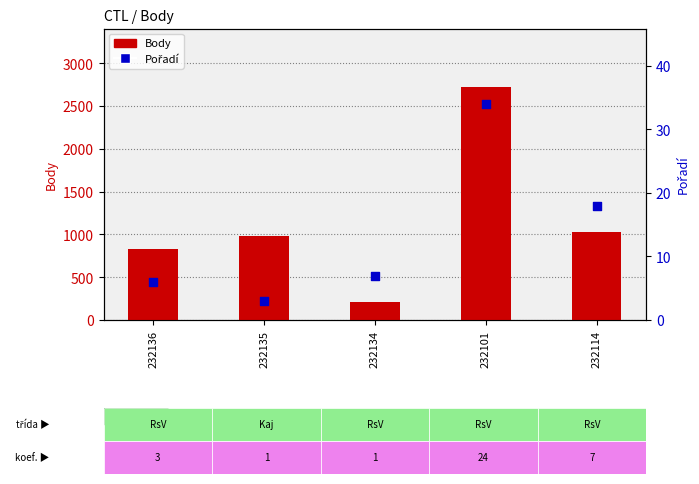

At how many categories does at least one series exceed 76?

5